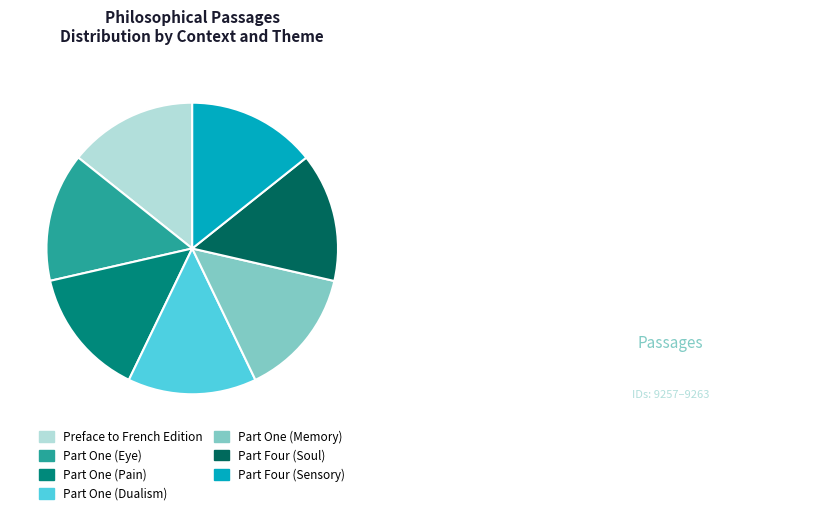

Does Part One (Pain) represent more than half of the total?

No